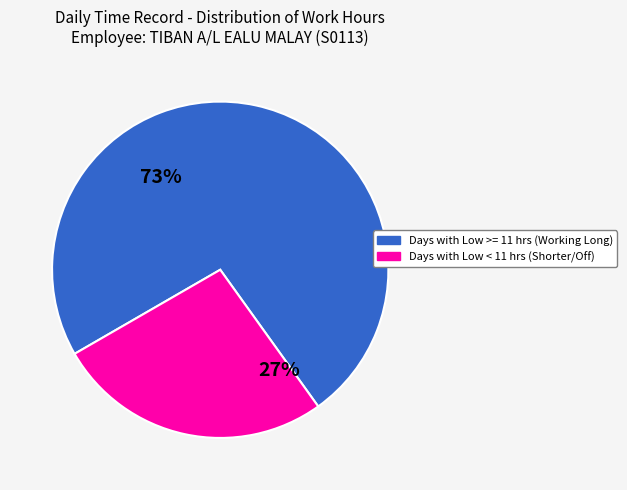

Is there any slice that represents more than half of the pie?

Yes